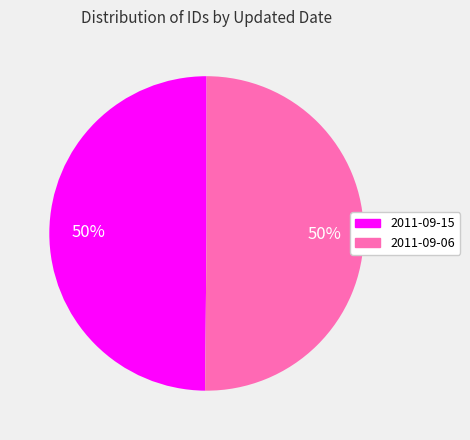

Do 2011-09-15 and 2011-09-06 together represent more than half of the pie?

Yes